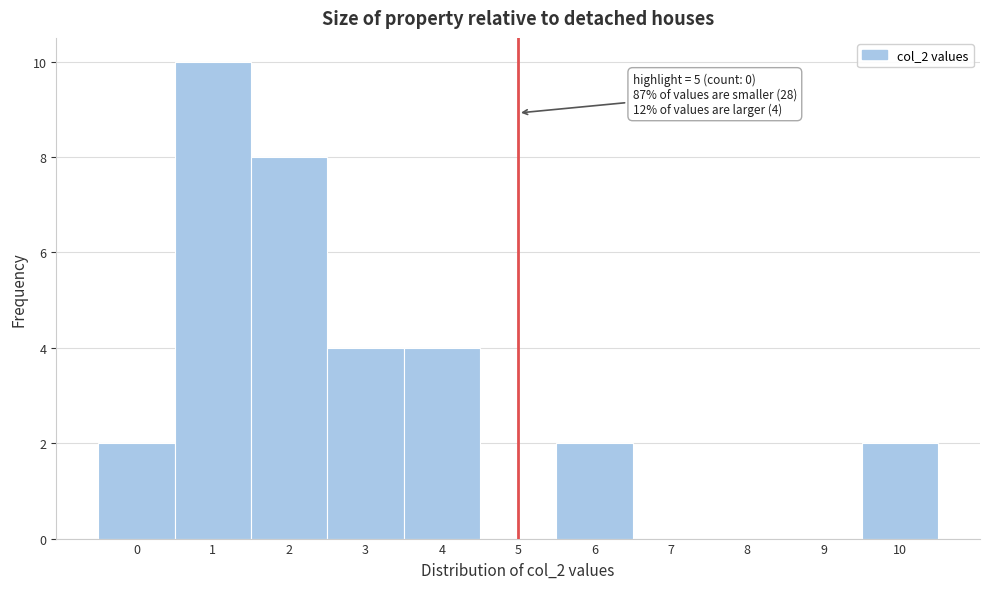

Over which range of the x-axis is the bar tallest?

0.5 to 1.5